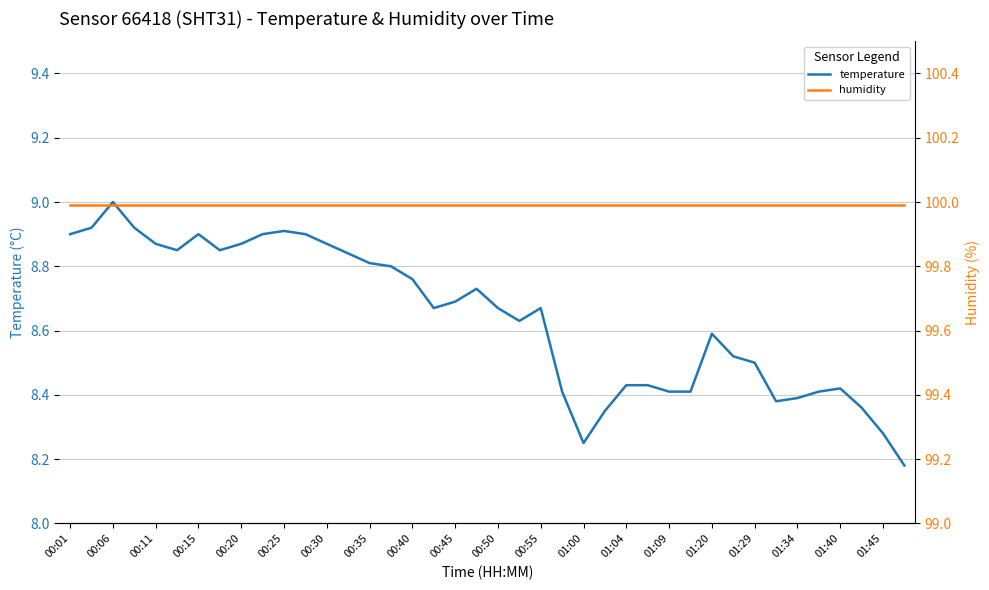

Which series changed the most between 01:09 and 01:45?

temperature